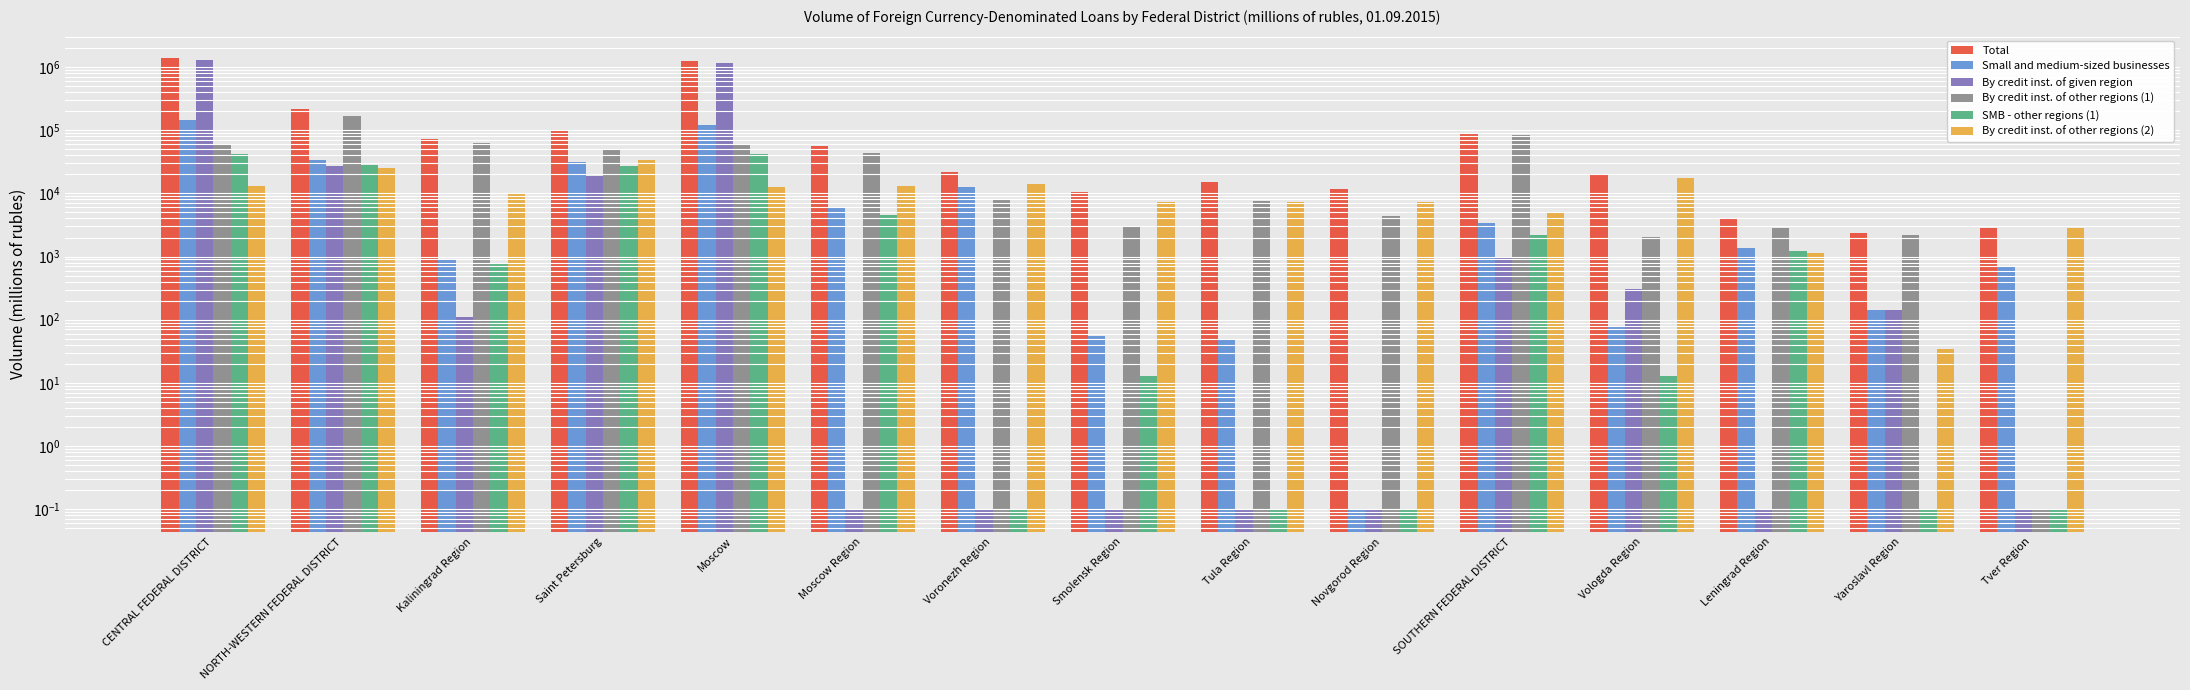

What are all the series names shown in the legend?

Total, Small and medium-sized businesses, By credit inst. of given region, By credit inst. of other regions (1), SMB - other regions (1), By credit inst. of other regions (2)